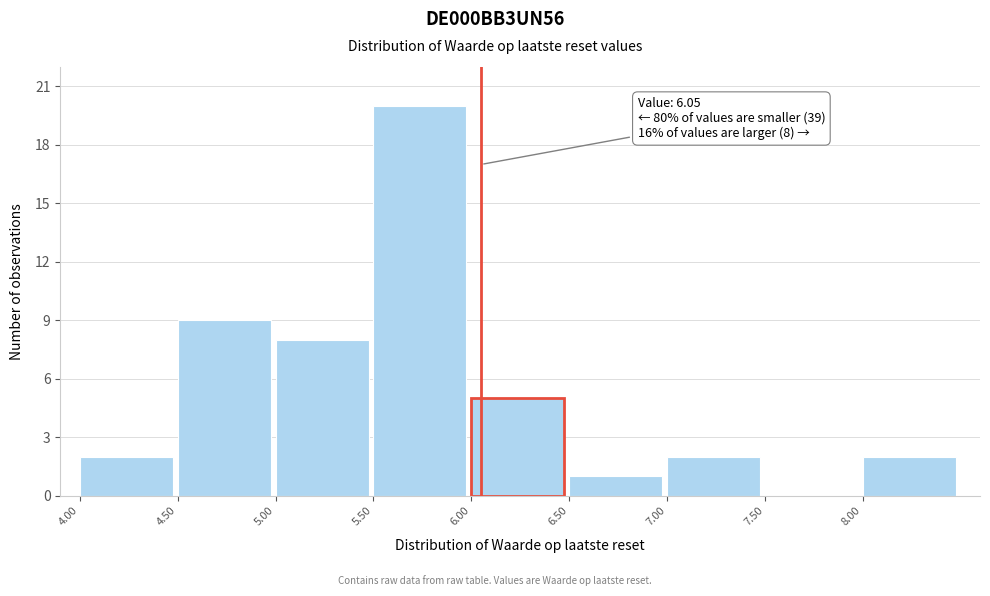

Which range on the x-axis has the tallest bar?

5.5 to 6.0